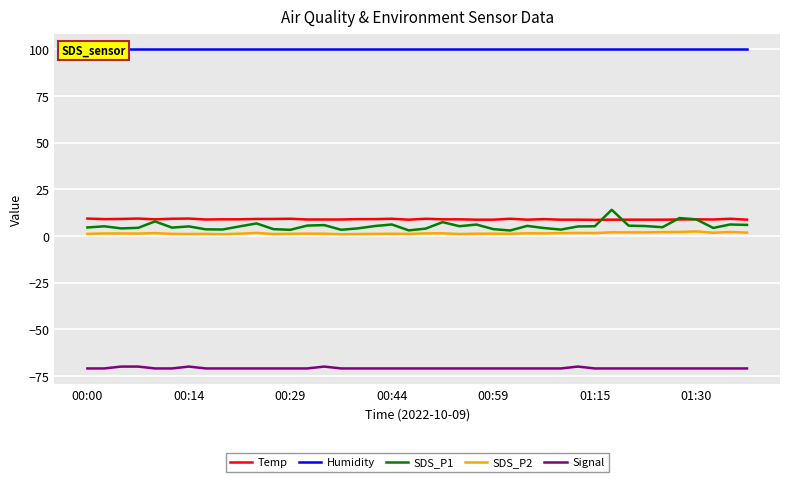

What is the highest value of the Signal series?

-70.0